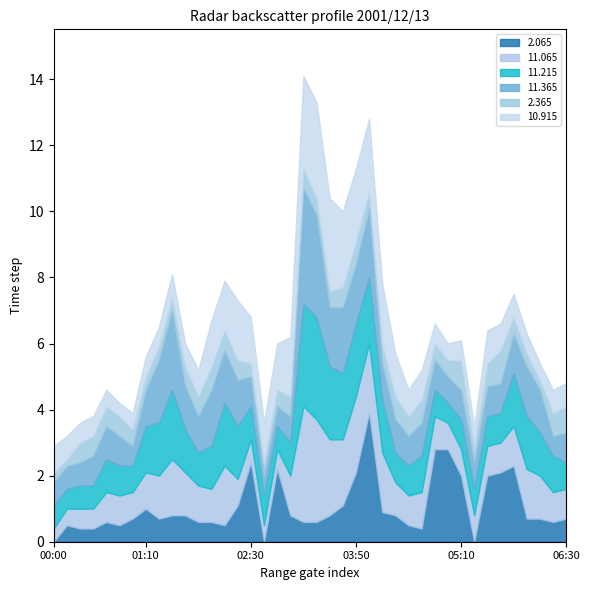

What is the difference between the maximum and second lowest values in the  10.915 series?

2.4